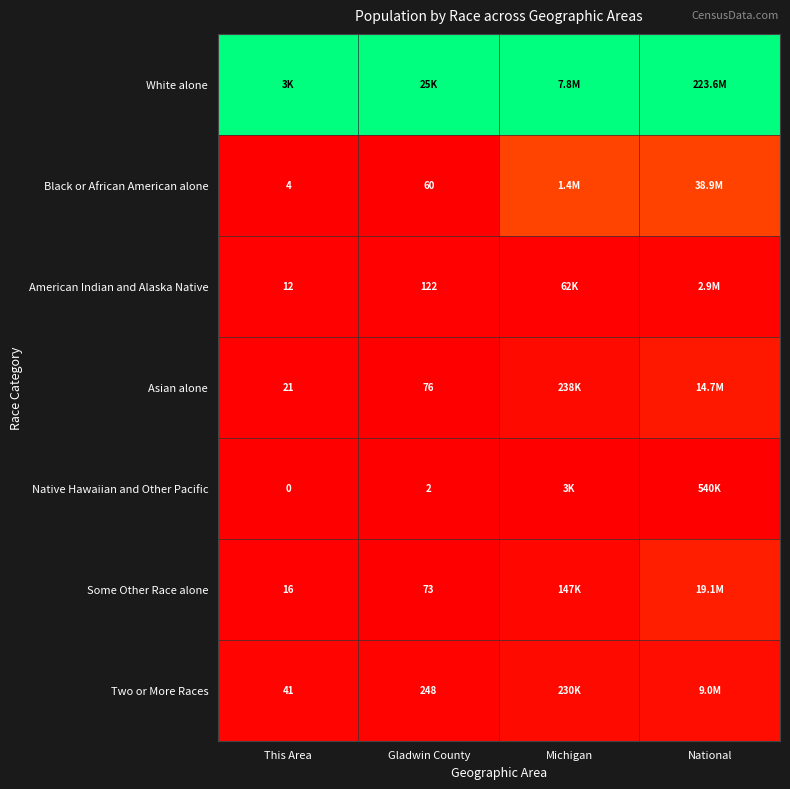

Is the value of Asian alone at Gladwin County greater than the value of American Indian and Alaska Native at Gladwin County?

No